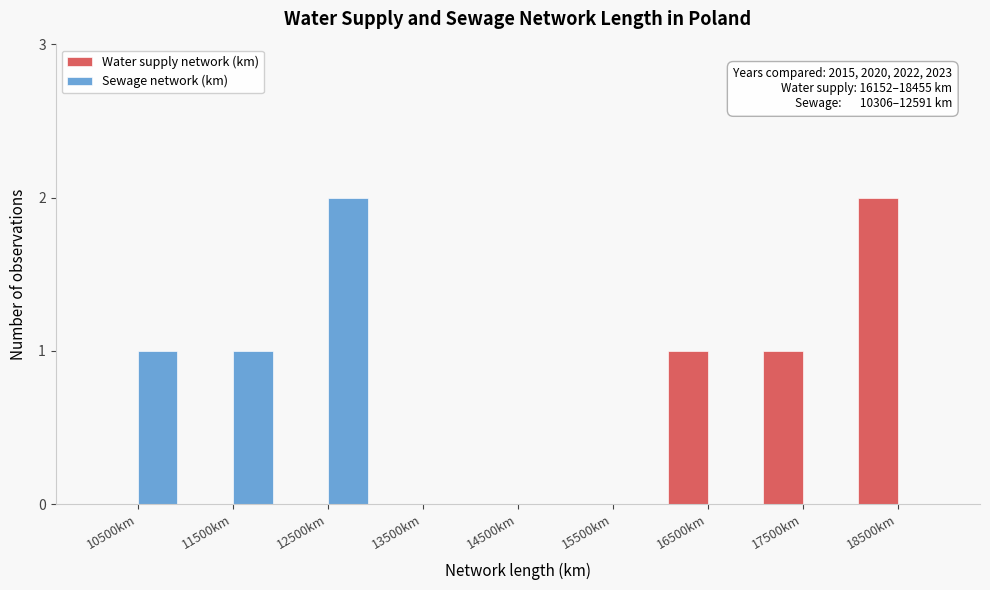

Reading left to right, list all the values displayed in this chart.

Water supply network (km): 10500km=0	11500km=0	12500km=0	13500km=0	14500km=0	15500km=0	16500km=1	17500km=1	18500km=2
Sewage network (km): 10500km=1	11500km=1	12500km=2	13500km=0	14500km=0	15500km=0	16500km=0	17500km=0	18500km=0